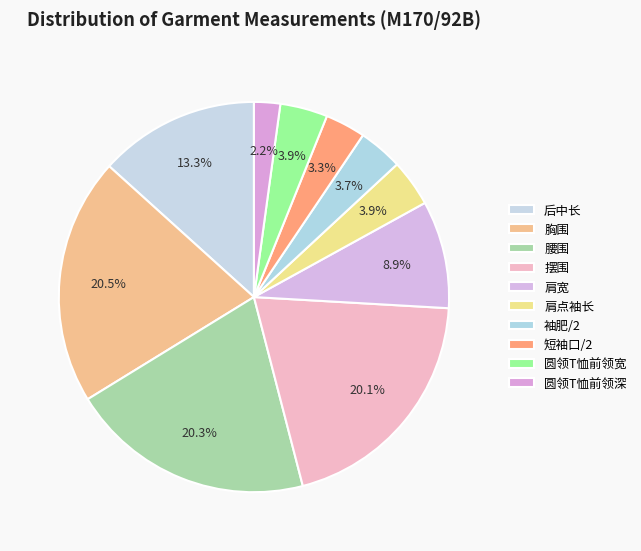

To the nearest percent, what percentage of the pie is 袖肥/2?

4%